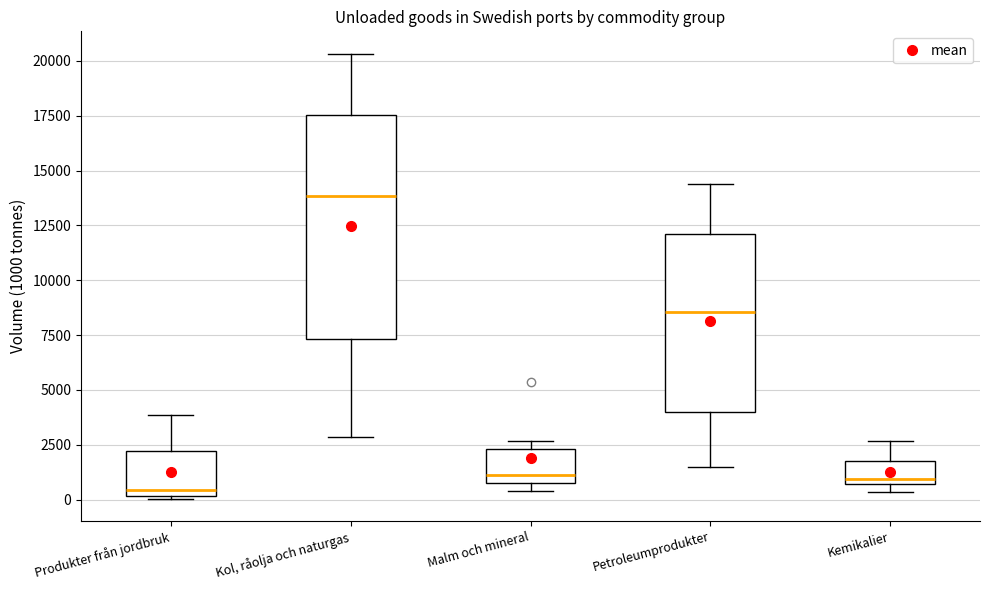

Reading left to right, read every box against the y-axis: the position of its median line, the range the box covers, and the ends of its whiskers. The values are not printed on the chart, so give them approximately, as read against the axis.

Produkter från jordbruk: median 500, box 0 to 2000, whiskers 0 to 4000
Kol, råolja och naturgas: median 14000, box 7500 to 17500, whiskers 3000 to 20500
Malm och mineral: median 1000 (just above the box's lower edge), box 1000 to 2500, whiskers 500 to 2500 (just above the box's upper edge)
Petroleumprodukter: median 8500, box 4000 to 12000, whiskers 1500 to 14500
Kemikalier: median 1000, box 500 to 1500, whiskers 500 (just below the box's lower edge) to 2500